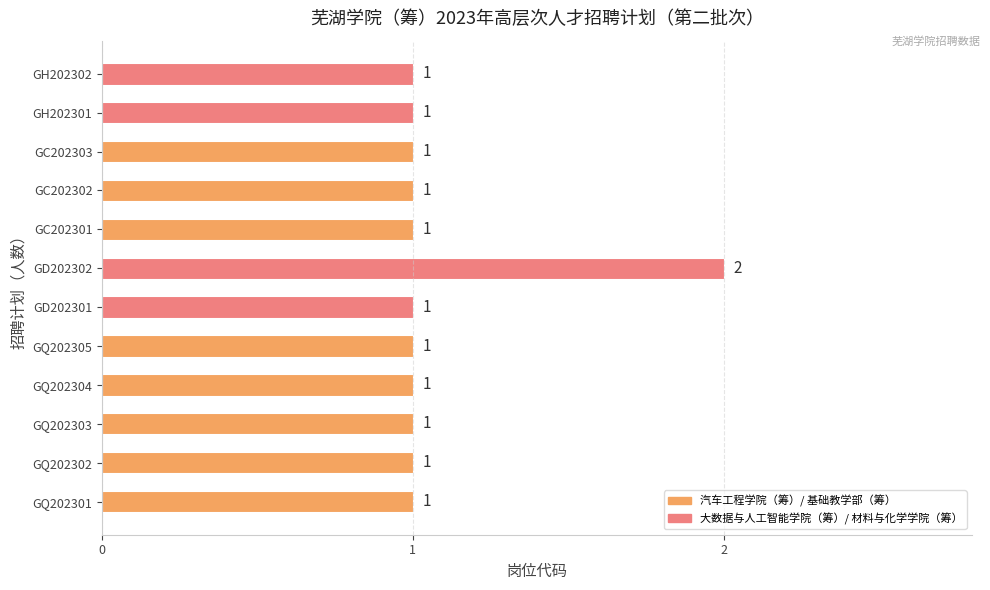

Count the values in the range 1 to 2.

12